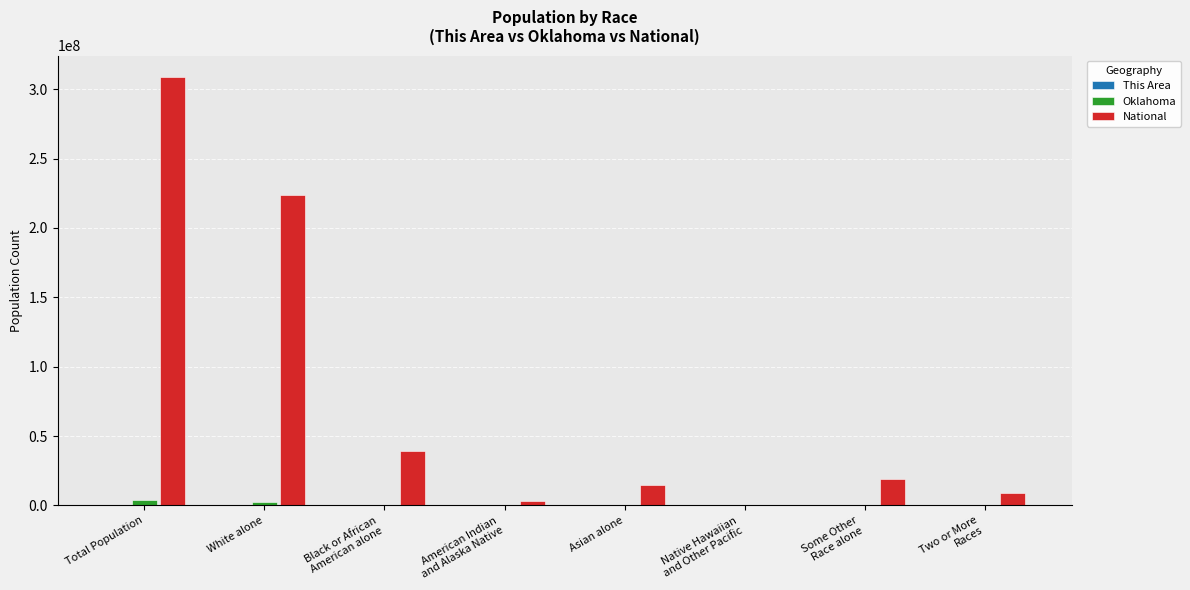

Are the bars grouped side by side (vs. stacked)?

Yes